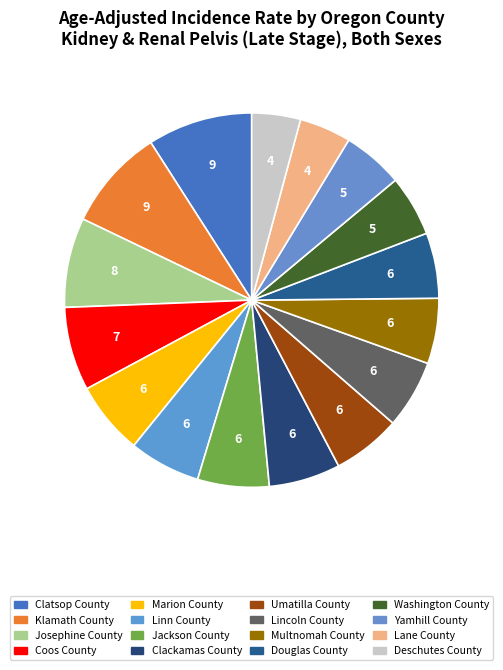

How many segments does this pie chart have?

16